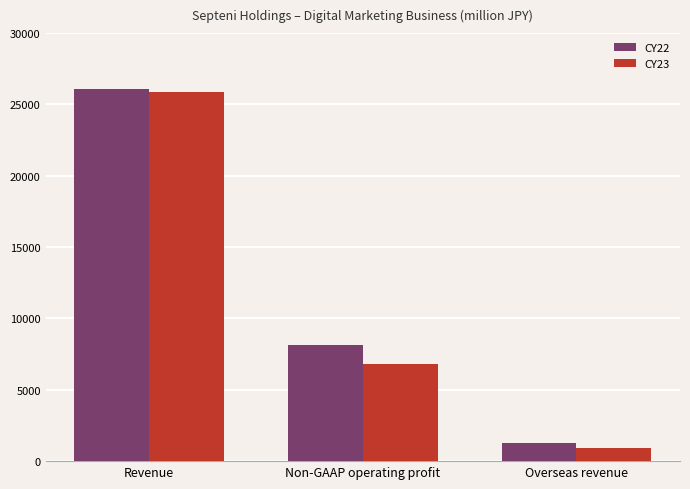

Which series has the widest spread of values?

CY23